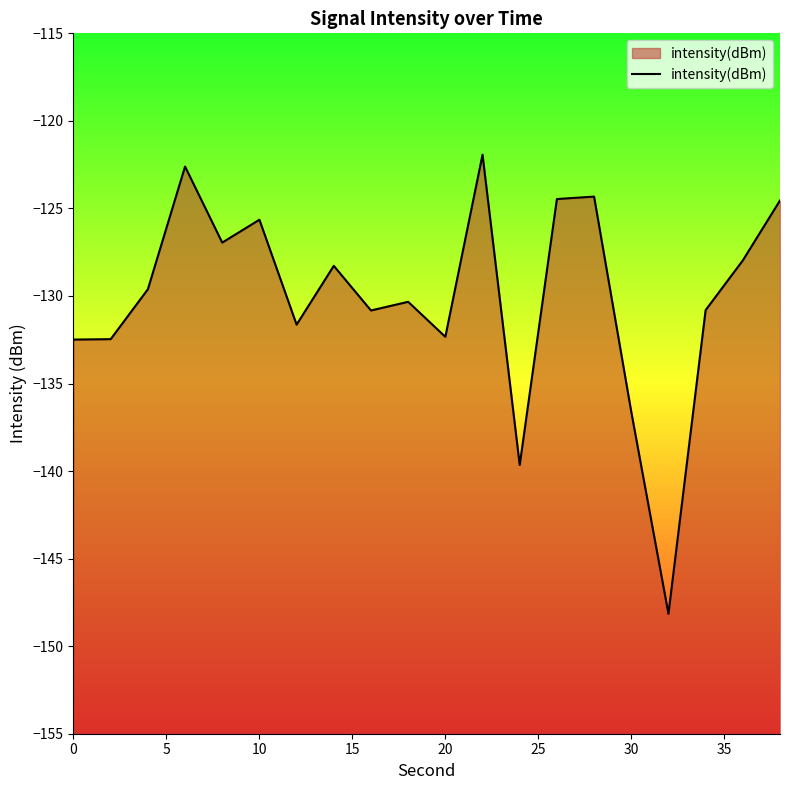

Where is the data nearest to the value -135?

30